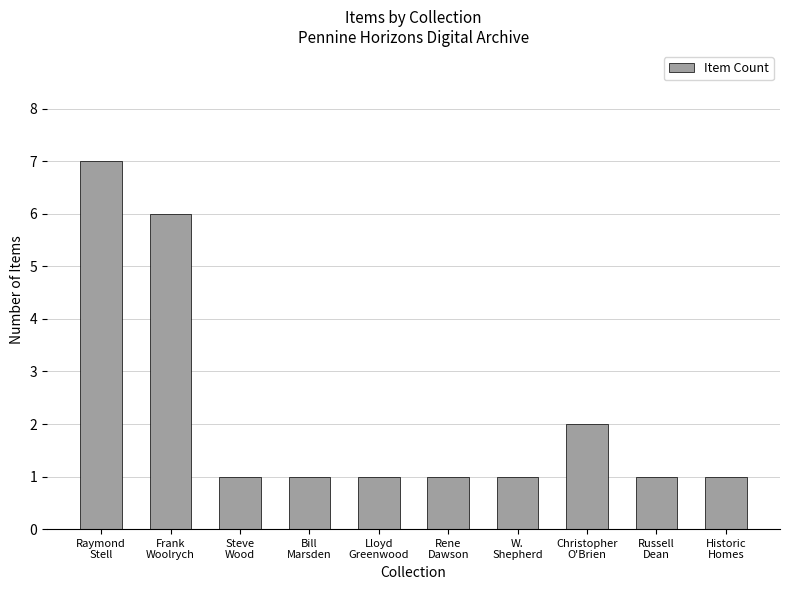

What is the greatest value displayed?

7